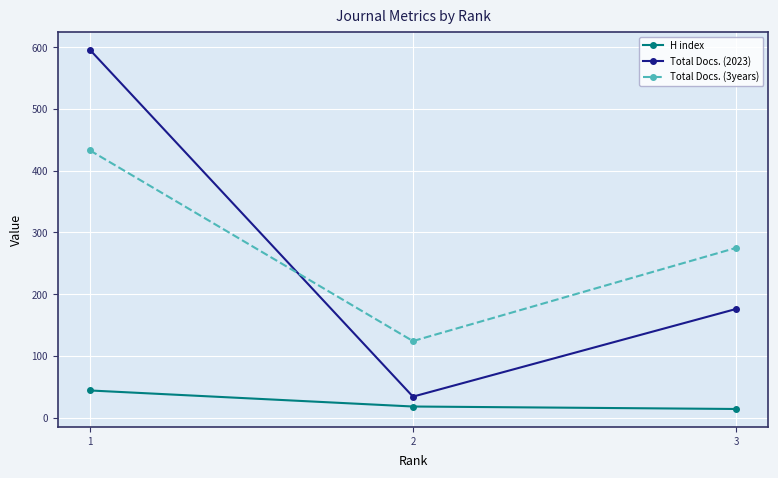

Rank the series at 1 from lowest to highest value.

H index, Total Docs. (3years), Total Docs. (2023)